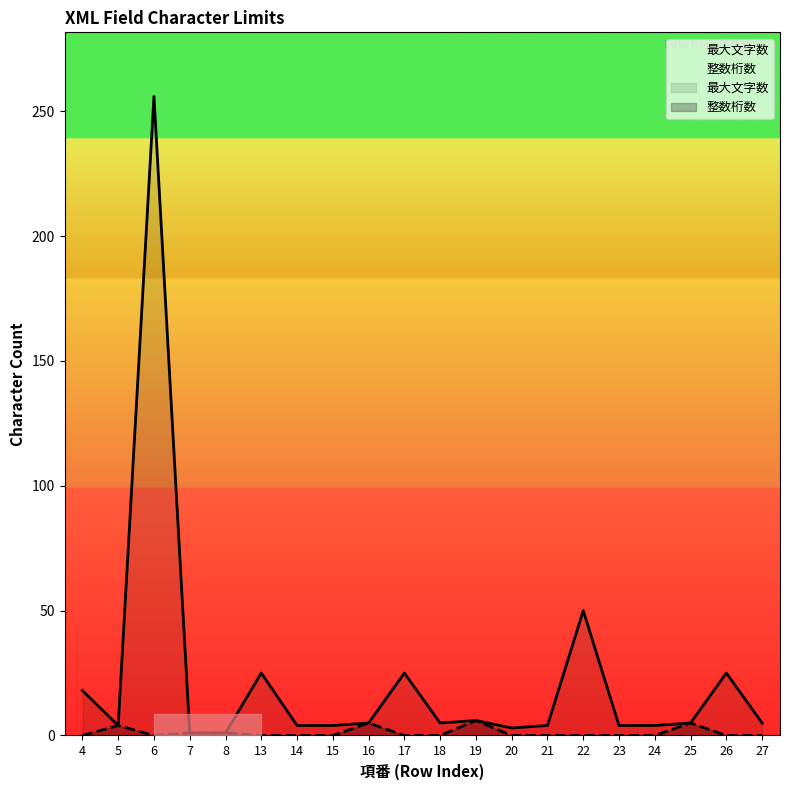

Reading left to right, list all the values displayed in this chart.

最大文字数: 4=18	5=4	6=256	7=1	8=1	13=25	14=4	15=4	16=5	17=25	18=5	19=6	20=3	21=4	22=50	23=4	24=4	25=5	26=25	27=5
整数桁数: 4=0	5=4	6=0	7=1	8=1	13=0	14=0	15=0	16=5	17=0	18=0	19=6	20=0	21=0	22=0	23=0	24=0	25=5	26=0	27=0